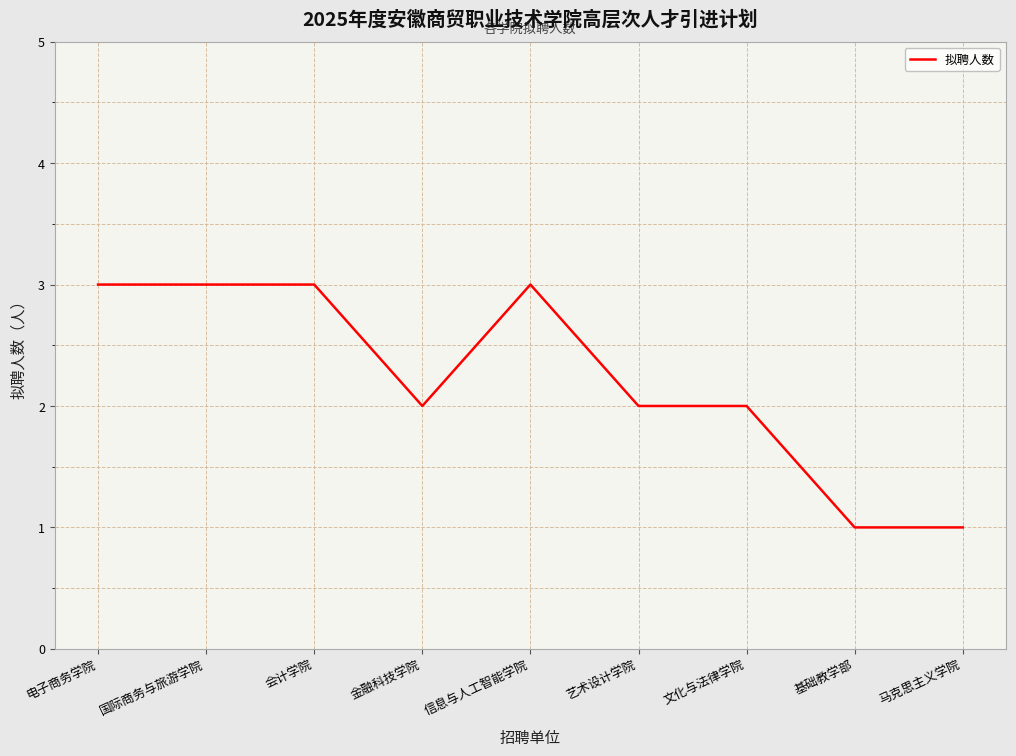

Reading left to right, list all the values displayed in this chart.

3	3	3	2	3	2	2	1	1